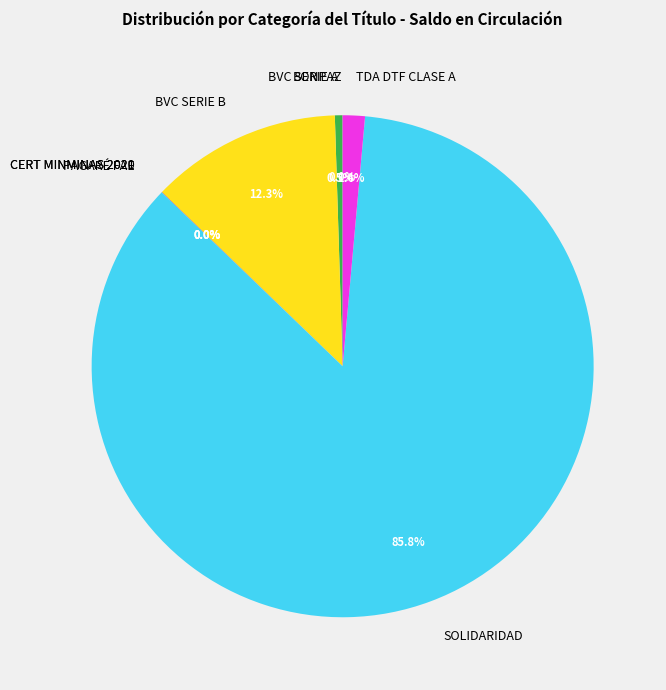

Is SOLIDARIDAD the majority of the pie?

Yes